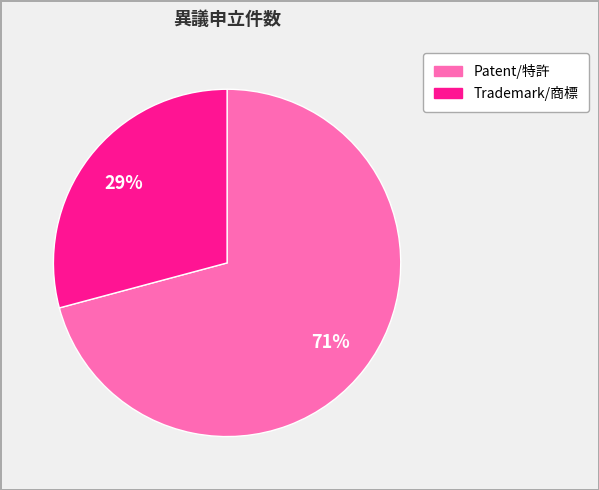

To the nearest percent, what is the average slice percentage?

50%